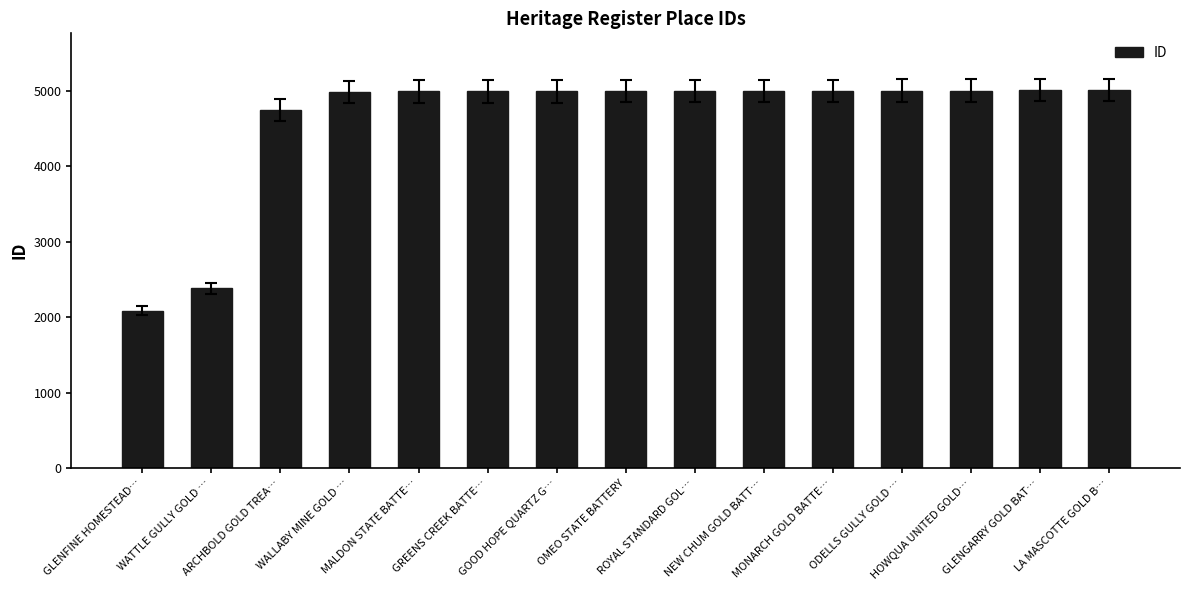

What is the maximum value shown in the chart?

5007